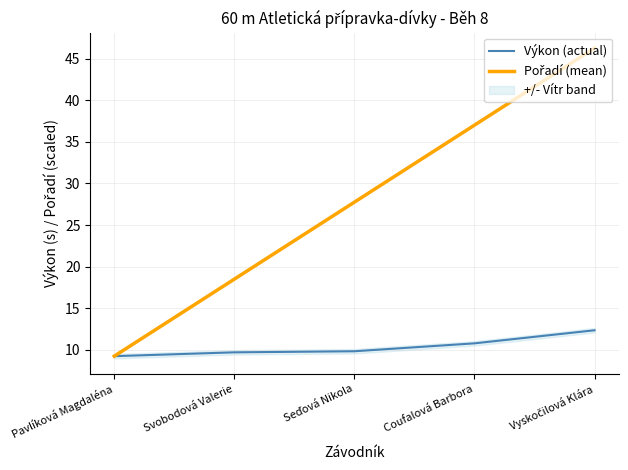

The value of Výkon (actual) at Svobodová Valerie is 9.7. True or false?

True